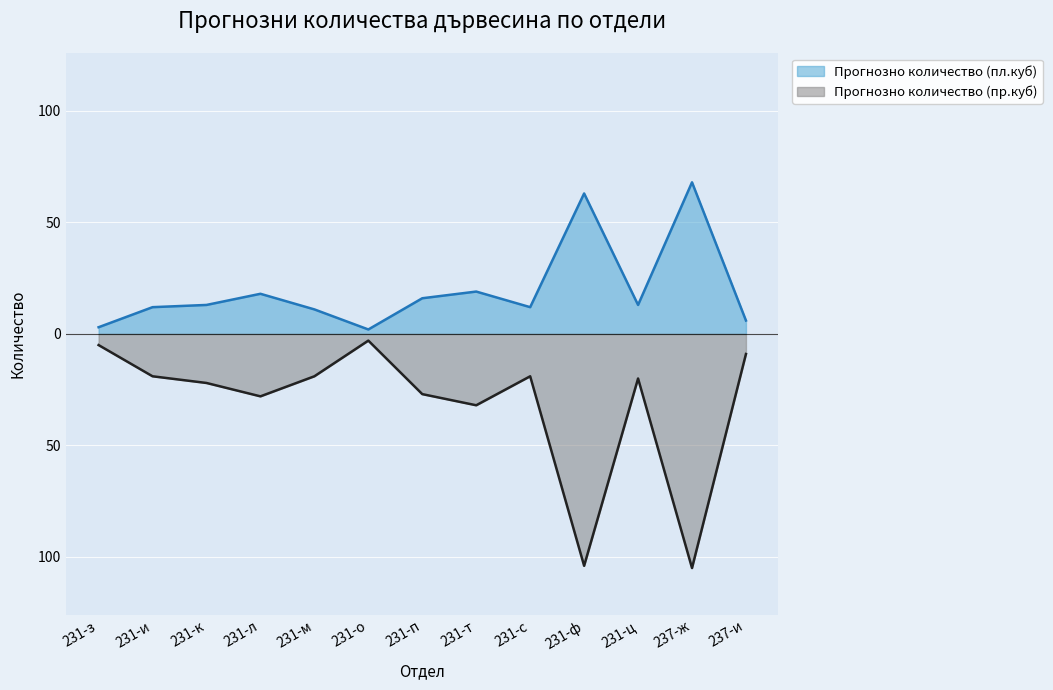

The value of Прогнозно количество (пр.куб) at 231-к is -35. True or false?

False